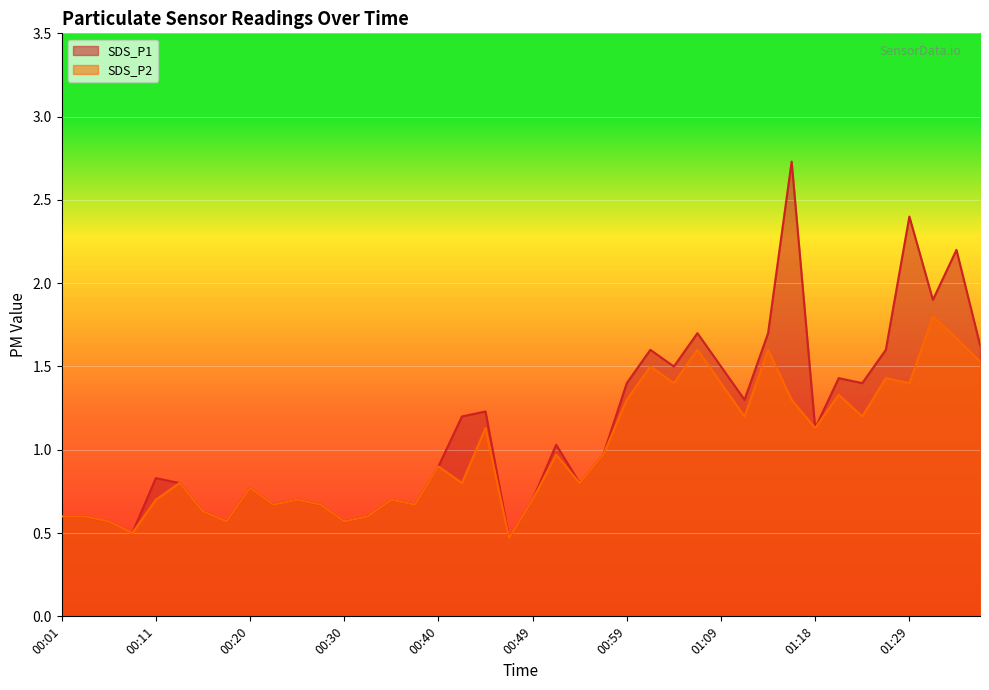

What are all the series names shown in the legend?

SDS_P1, SDS_P2